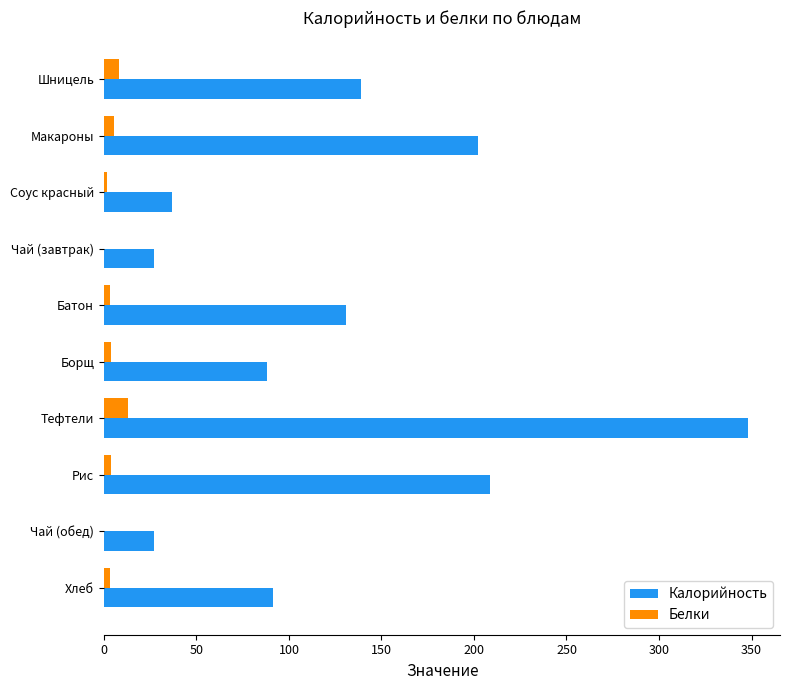

Is it true that Калорийность equals 348.0 at Тефтели?

True